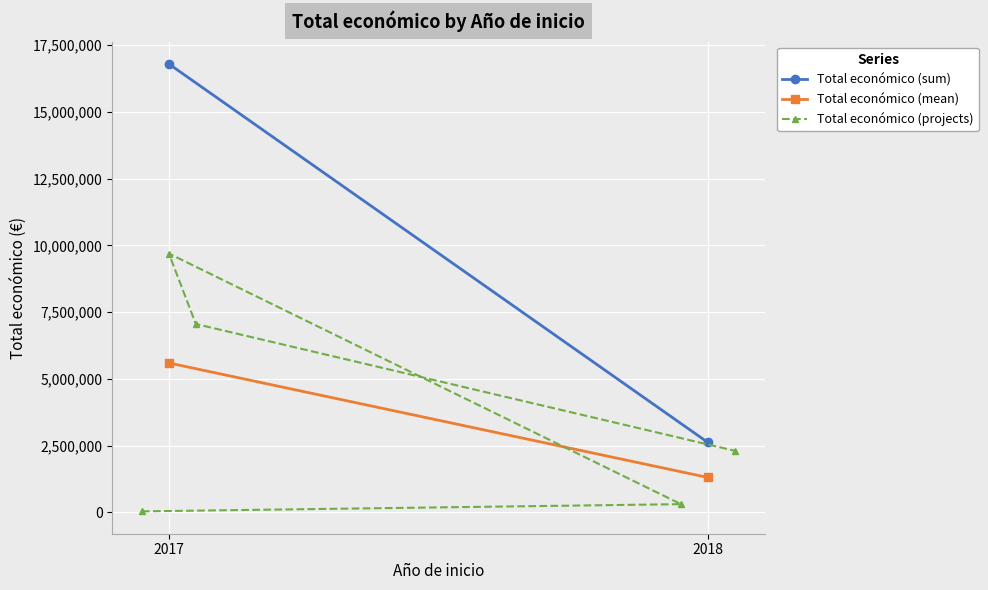

Between 2018 and 2017, which is larger?

2017